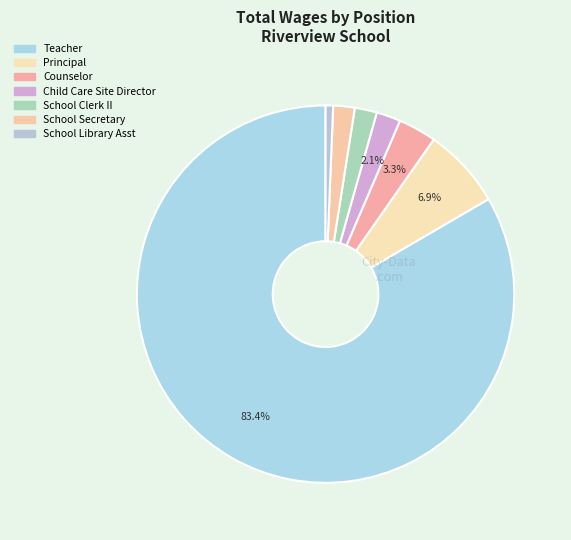

To the nearest percent, what is the average slice percentage?

14%